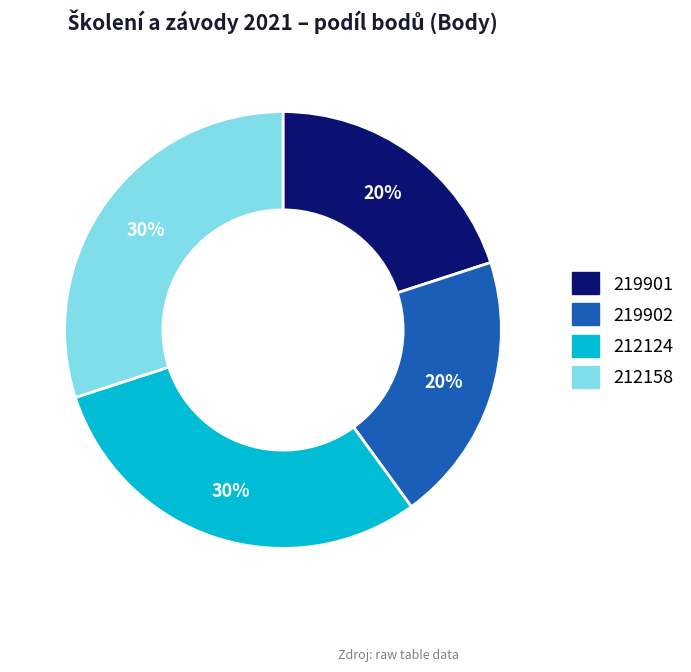

Is it true that 219902 is 10% of the pie?

False